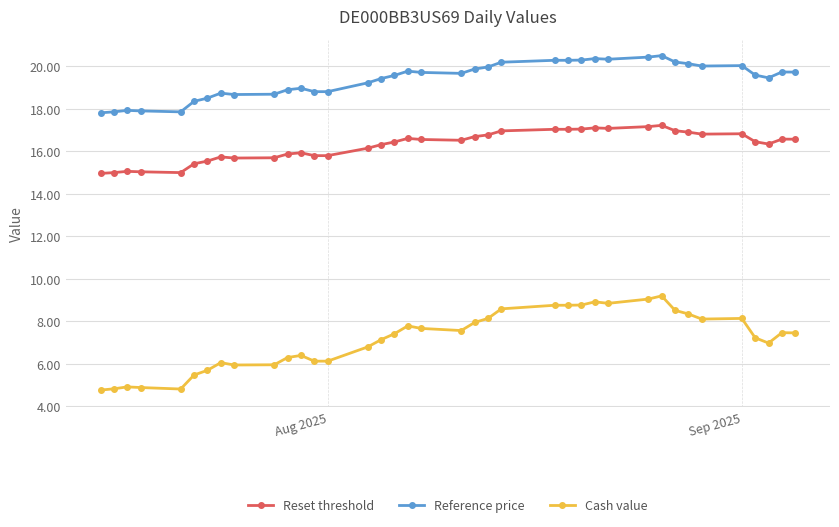

What is the value of the Reference price point at the 2nd from the left?

17.9